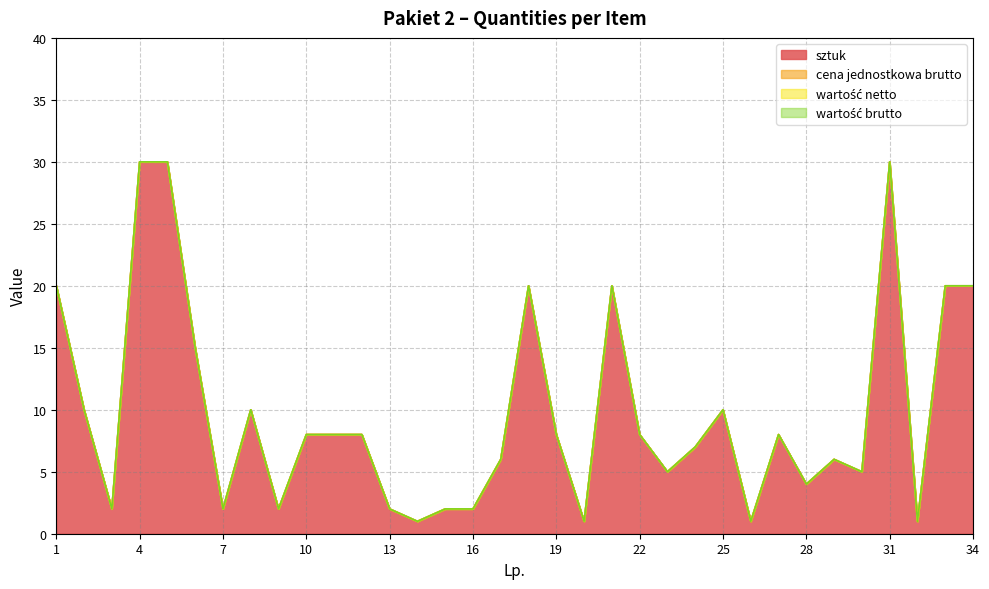

What are all the series names shown in the legend?

sztuk, cena jednostkowa brutto, wartość netto, wartość brutto